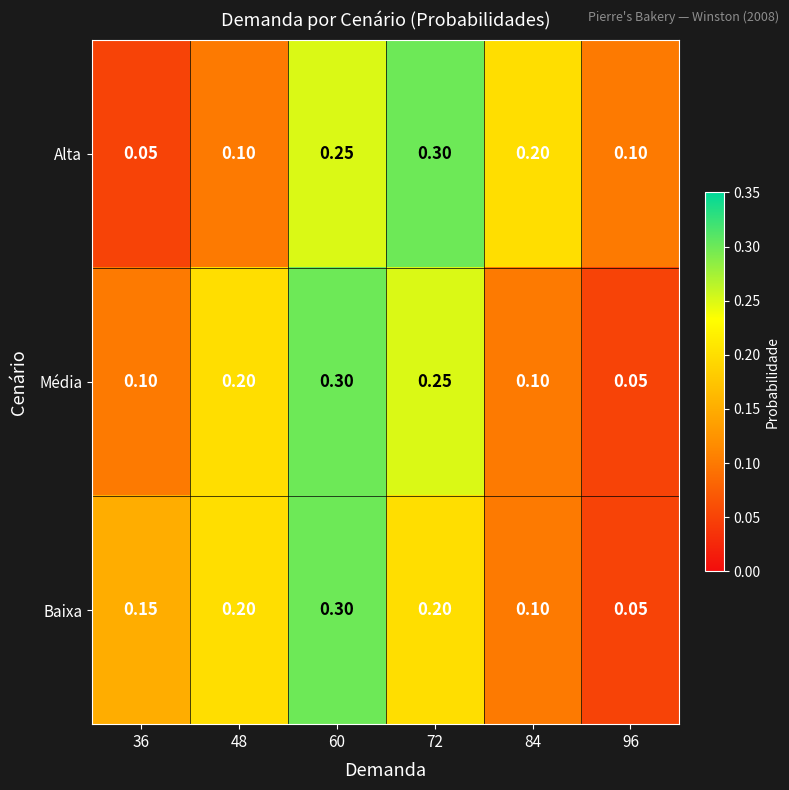

At how many categories does at least one series exceed 0?

6